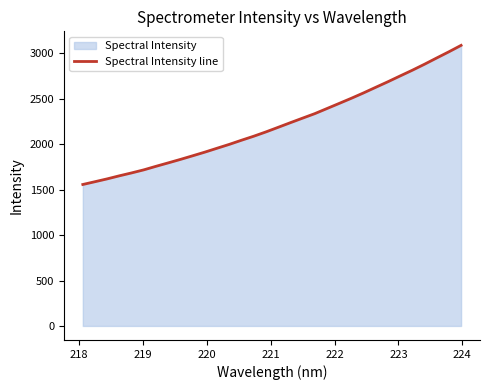

How many distinct data groups are displayed?

1